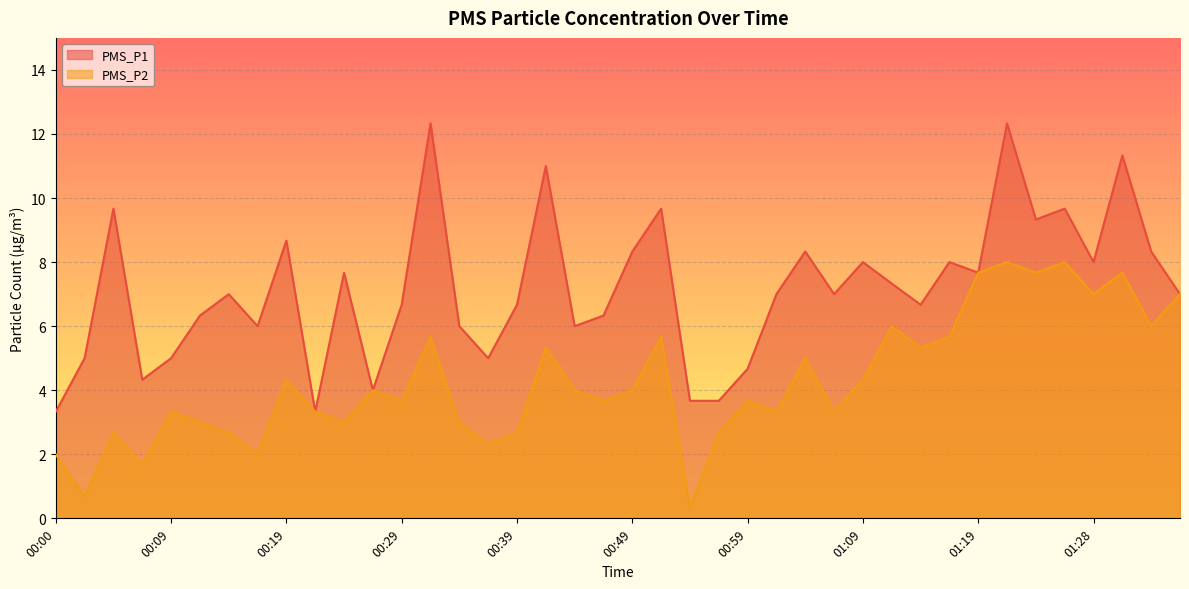

Is it true that PMS_P2 equals 2.8 at 01:23?

False